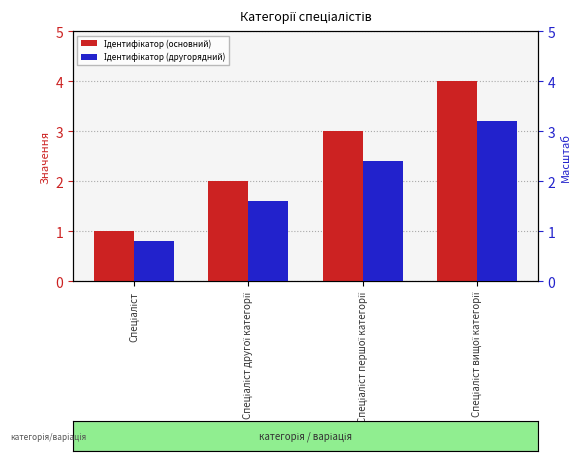

Which series has the largest range (max minus min)?

Ідентифікатор (основний)